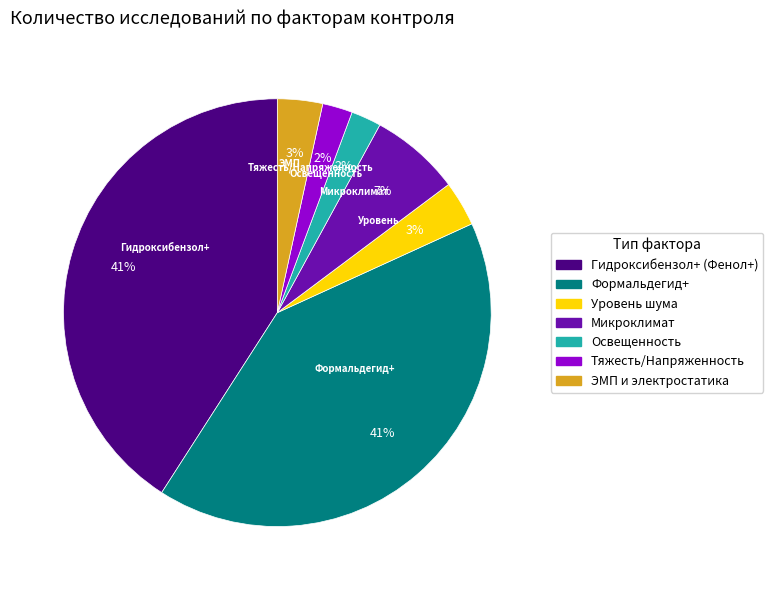

Combined, do Уровень шума and Микроклимат account for over 50%?

No